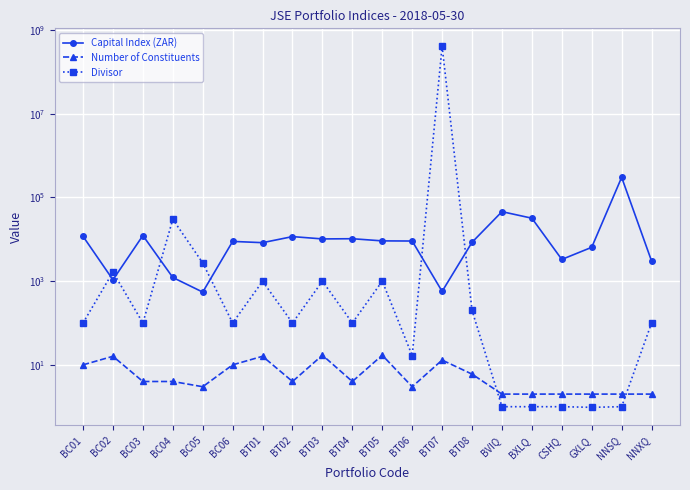

How many distinct data groups are displayed?

3